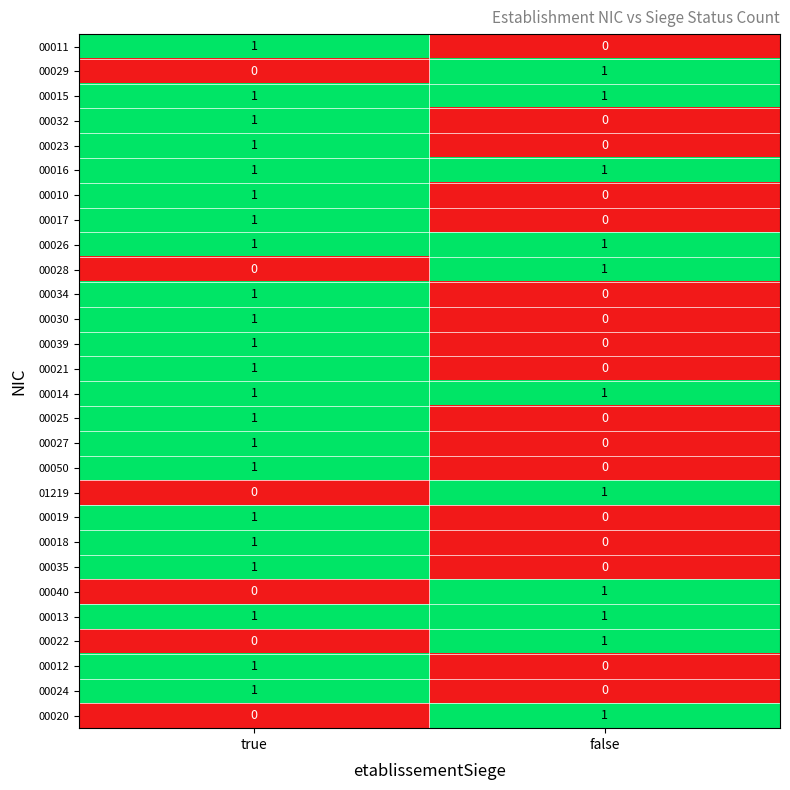

The 01219 series shows 1 at false. True or false?

True